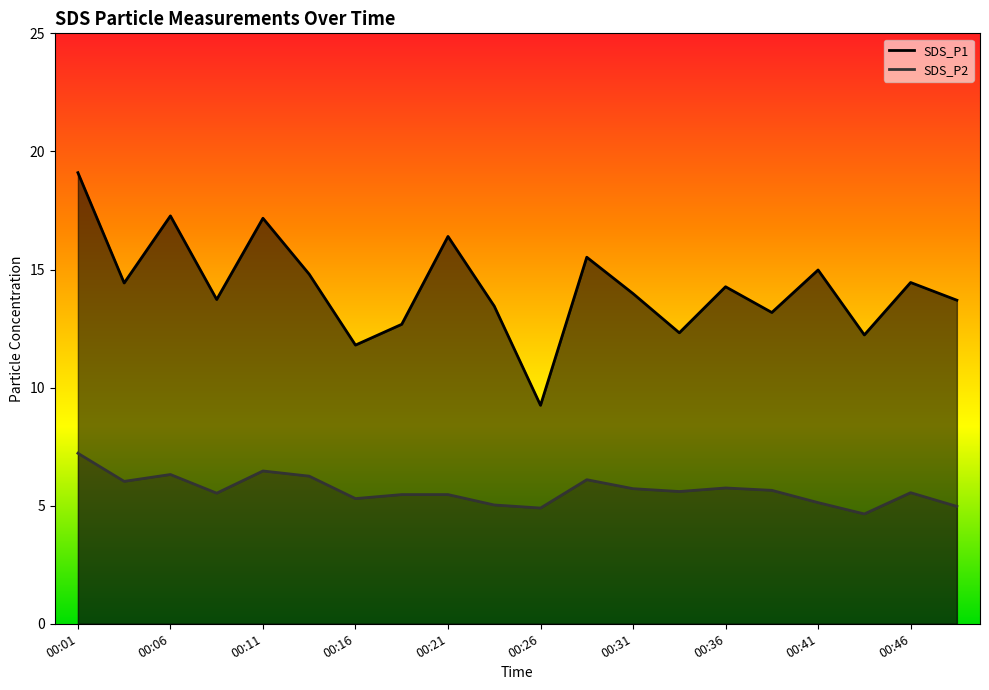

Between 00:04 and 00:48, which is larger?

00:04